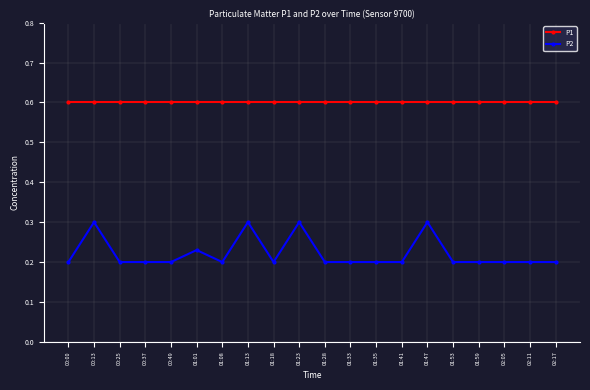

What is the average value of the P1 series?

0.6